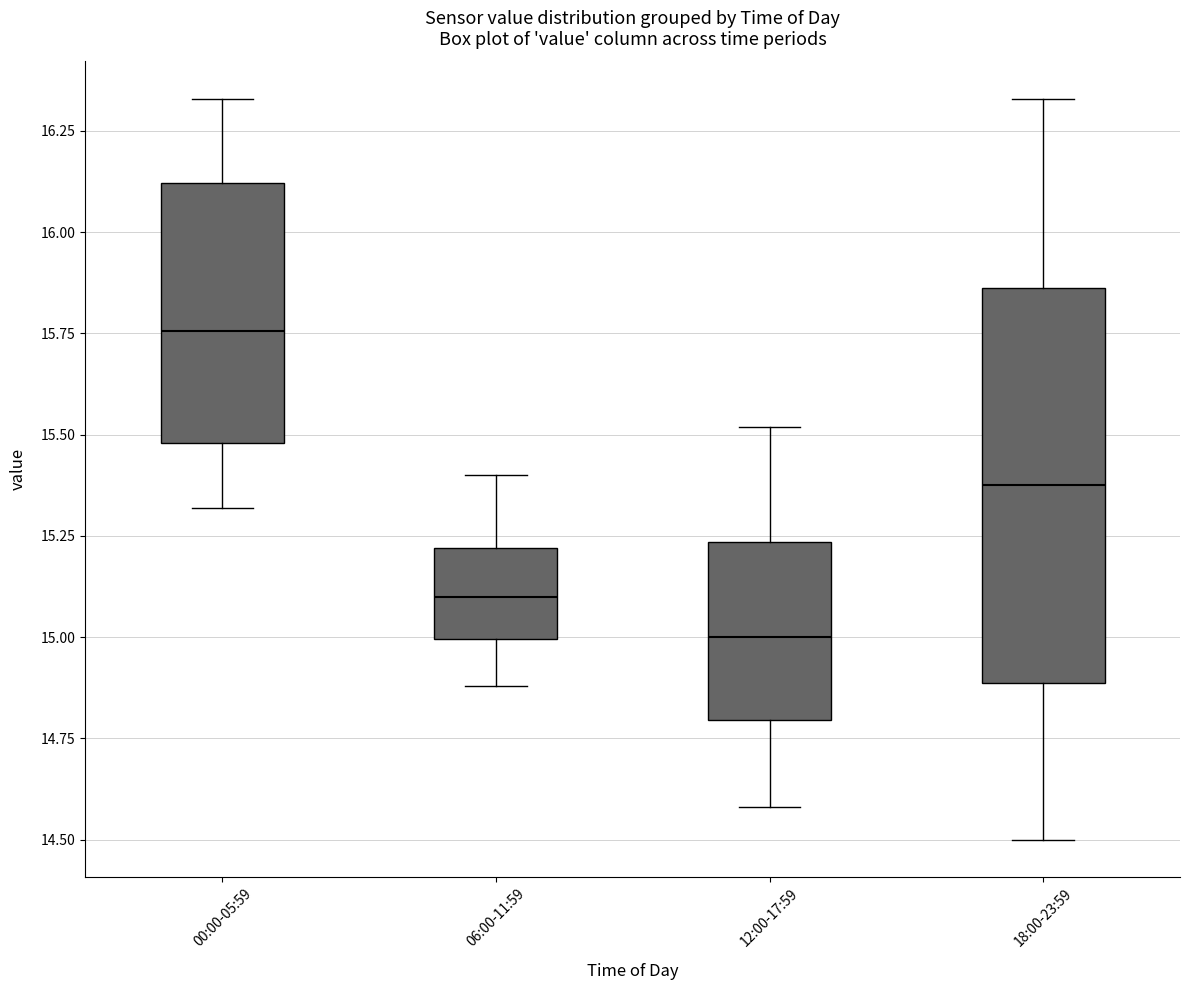

Reading left to right, transcribe this box plot: for each box, give where its median line is, the range the box spans, and where its two whiskers end, as read against the y-axis. The values are not printed on the chart, so give them approximately, as read against the axis.

00:00-05:59: median 15.75, box 15.50 to 16.10, whiskers 15.30 to 16.35
06:00-11:59: median 15.10, box 15.00 to 15.20, whiskers 14.90 to 15.40
12:00-17:59: median 15.00, box 14.80 to 15.25, whiskers 14.60 to 15.50
18:00-23:59: median 15.40, box 14.90 to 15.85, whiskers 14.50 to 16.35